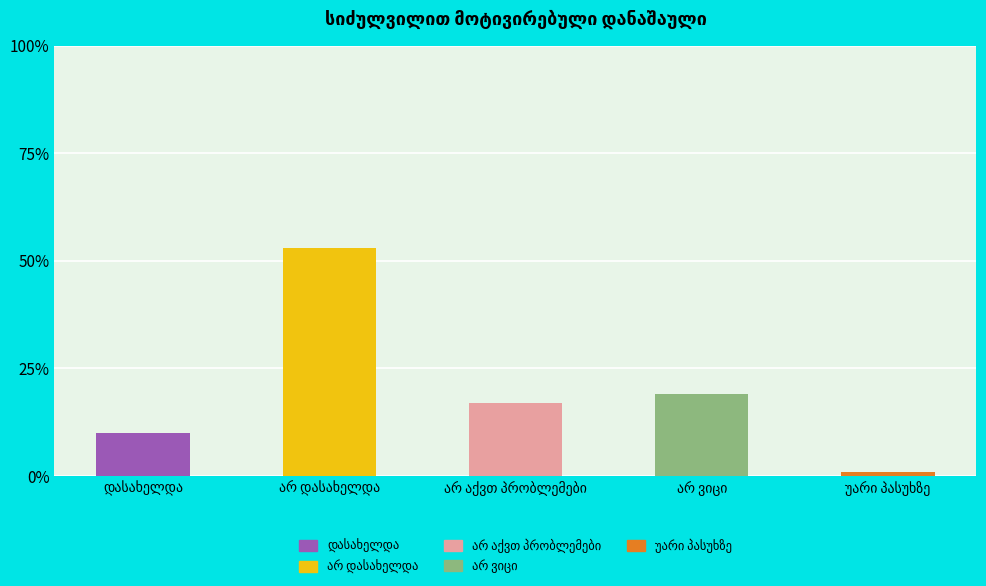

What is the value of the 3rd bar from the left?

17